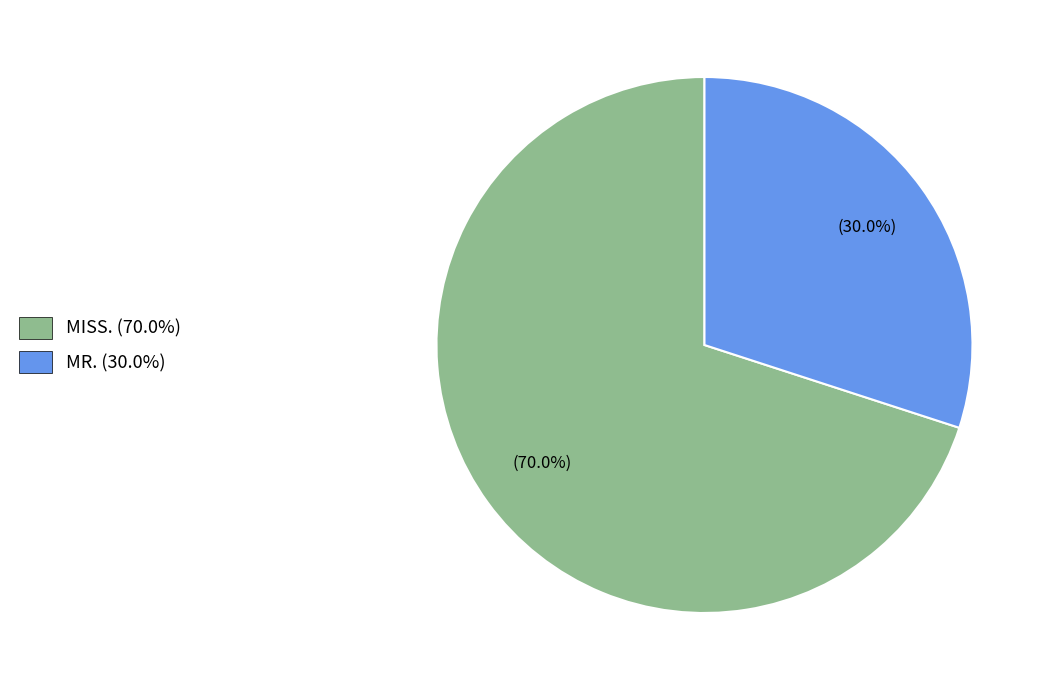

To the nearest percent, what is the difference between the largest and smallest slice percentages?

40%